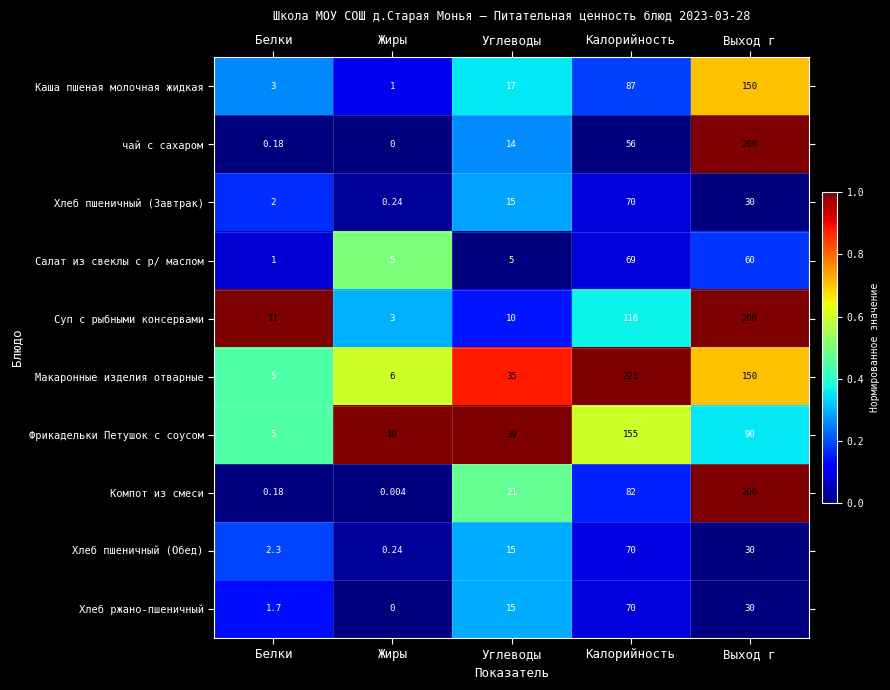

Where is Хлеб пшеничный (Завтрак) nearest to the value 35?

Выход г